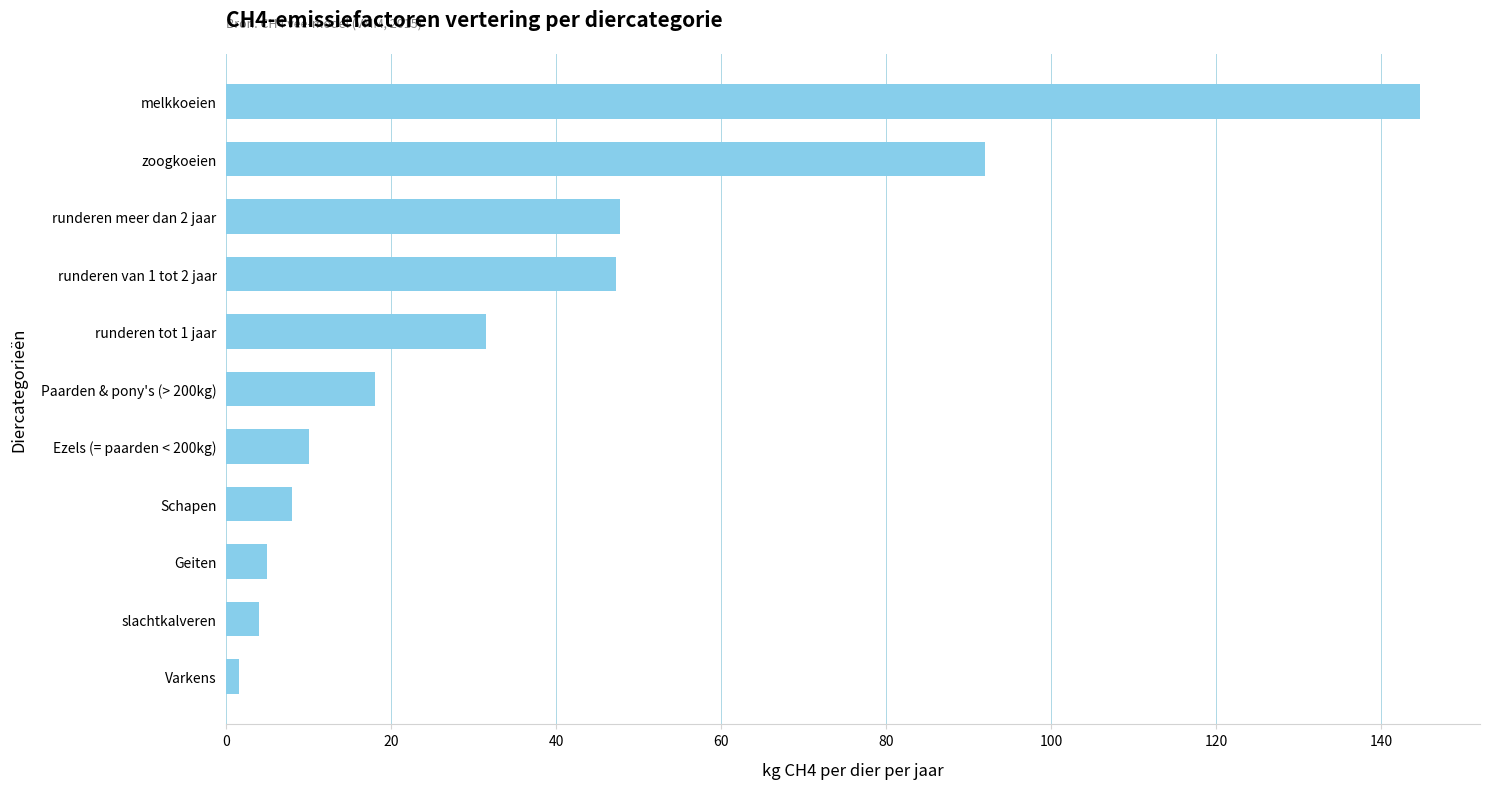

Which label corresponds to the smallest value in the chart?

Varkens